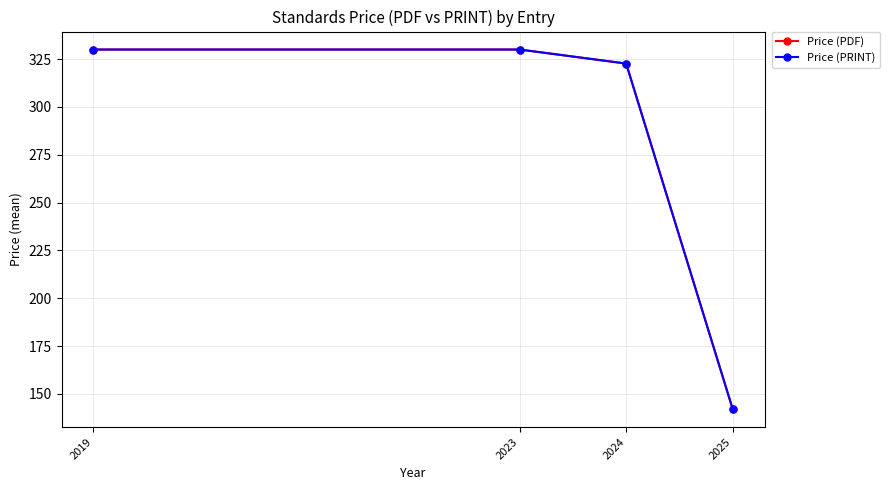

Is this an area chart (filled region under the line)?

No